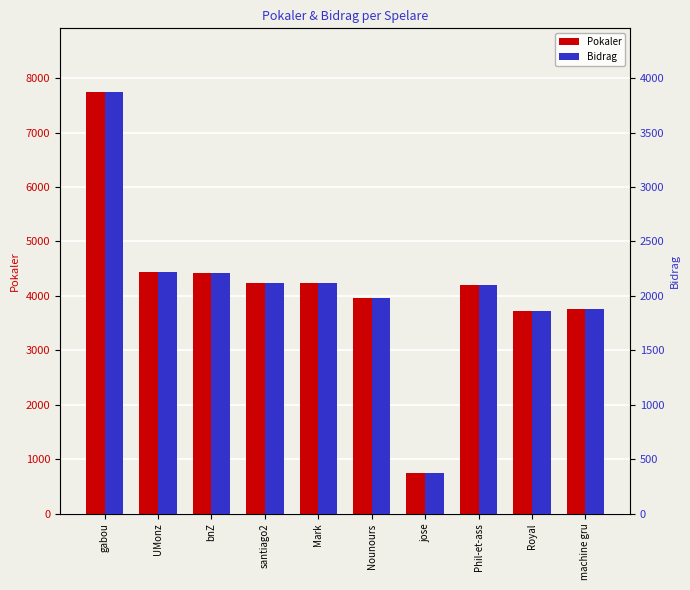

What is the difference between the highest and lowest values at Phil-et-ass?

2103